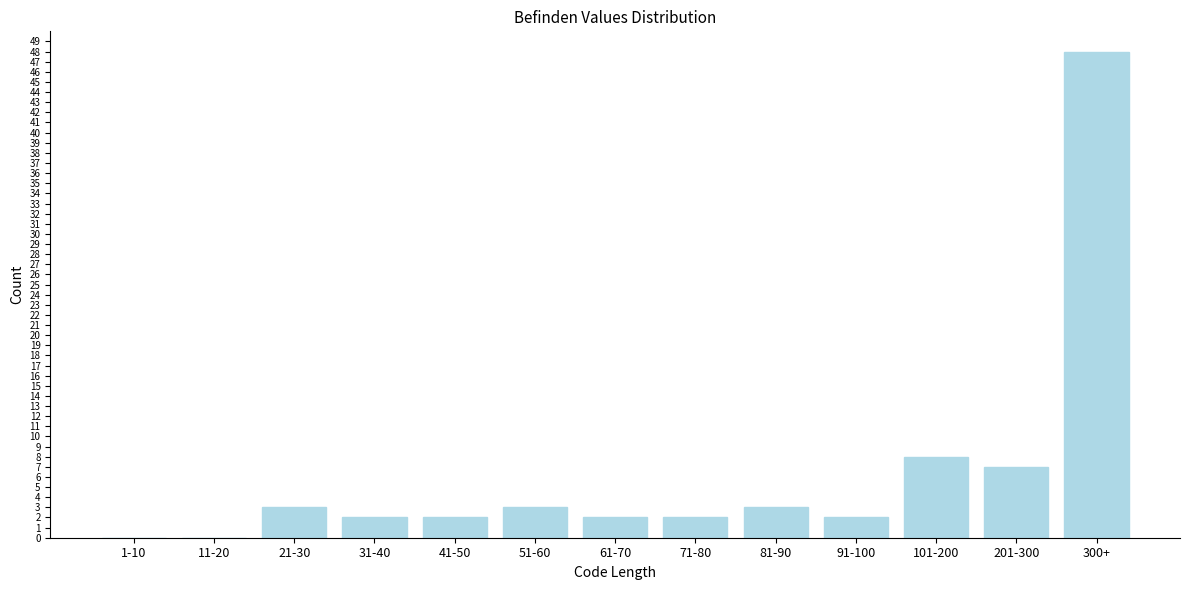

Reading left to right, list all the values displayed in this chart.

1-10=0	11-20=0	21-30=3	31-40=2	41-50=2	51-60=3	61-70=2	71-80=2	81-90=3	91-100=2	101-200=8	201-300=7	300+=48